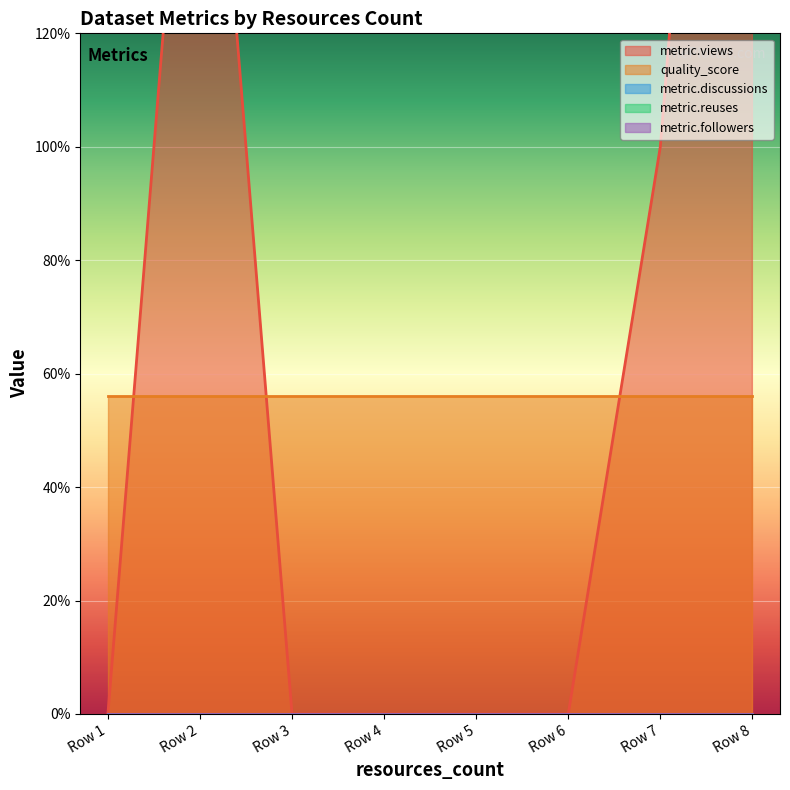

What are all the series names shown in the legend?

metric.views, quality_score, metric.discussions, metric.reuses, metric.followers